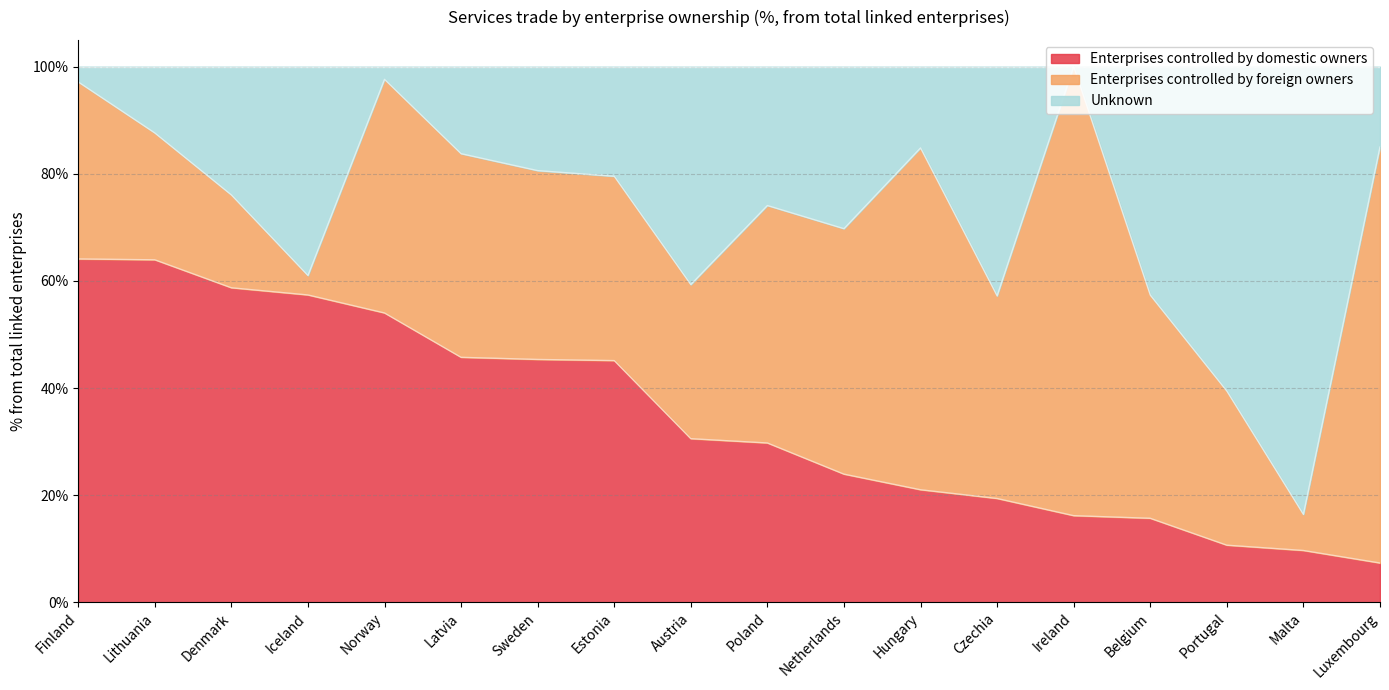

What is the highest value of the Enterprises controlled by domestic owners series?

64.1